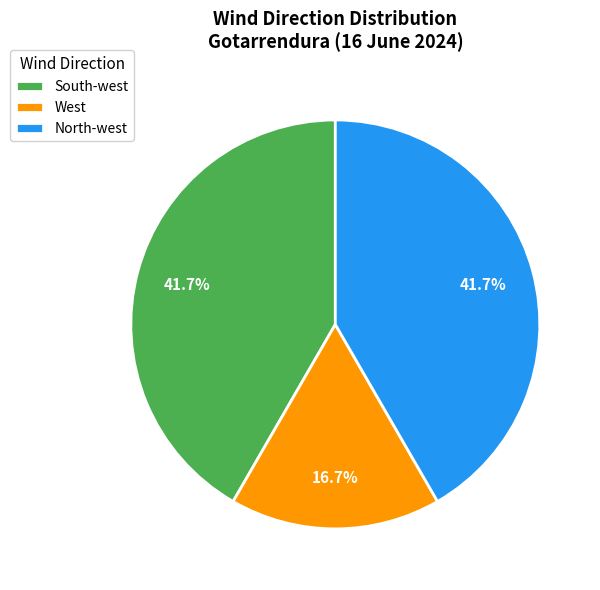

Combined, do North-west and South-west account for over 50%?

Yes